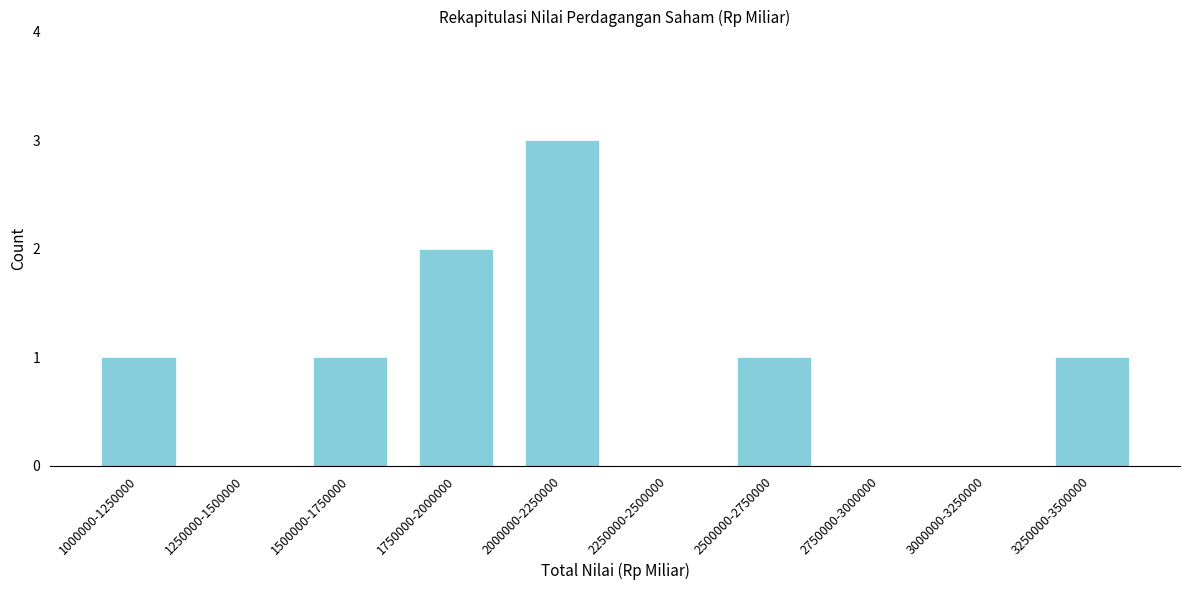

Reading left to right, transcribe all the data shown in this chart.

1000000-1250000=1	1250000-1500000=0	1500000-1750000=1	1750000-2000000=2	2000000-2250000=3	2250000-2500000=0	2500000-2750000=1	2750000-3000000=0	3000000-3250000=0	3250000-3500000=1